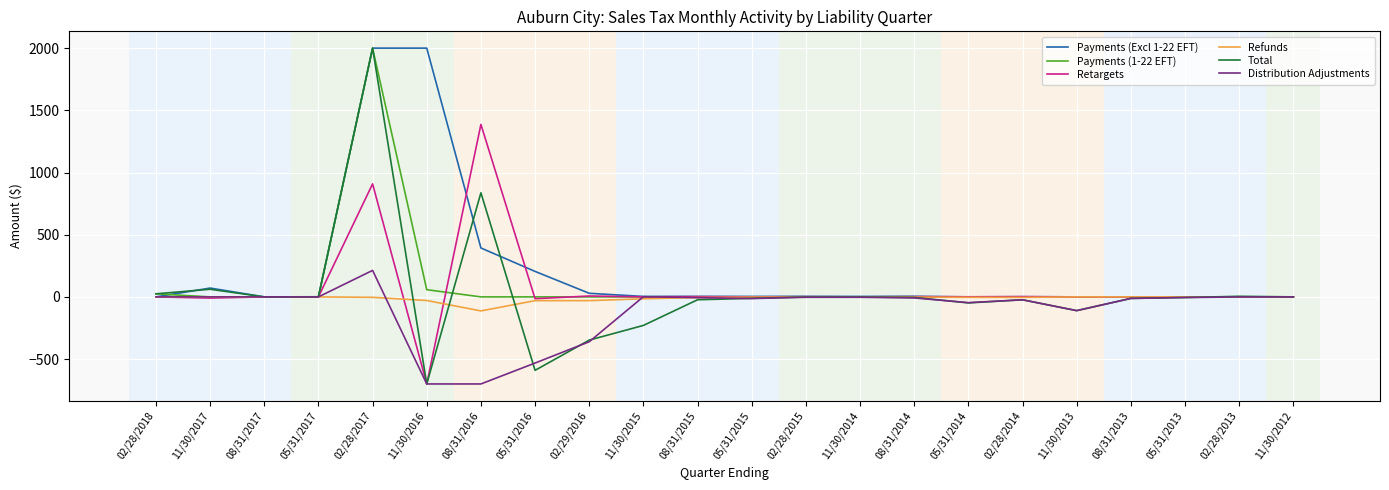

At which label does Payments (1-22 EFT) reach its peak?

02/28/2017